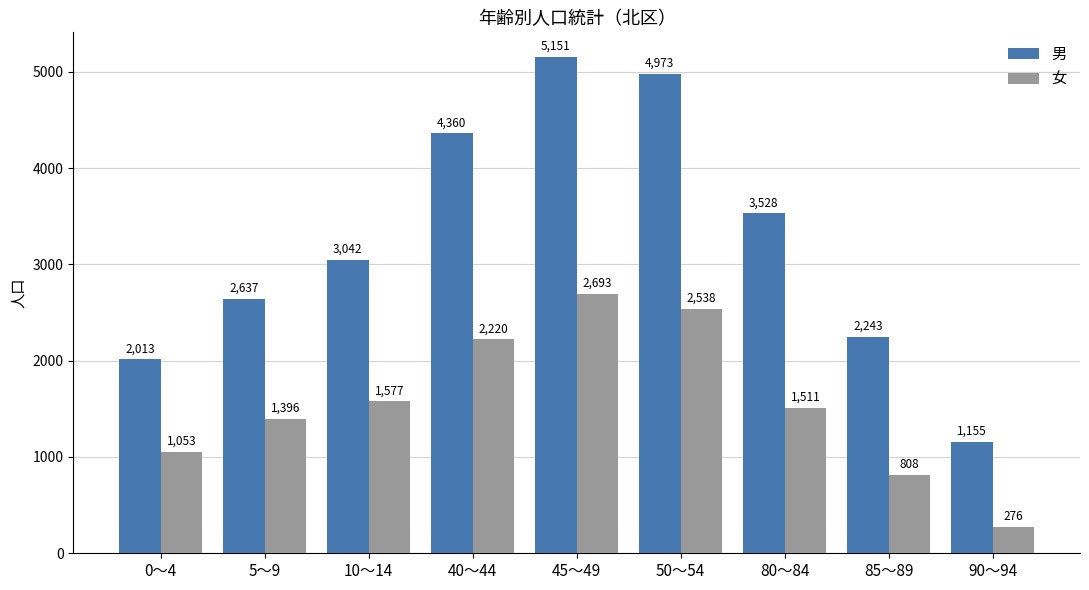

What is the difference between the highest and lowest values at 10～14?

1465